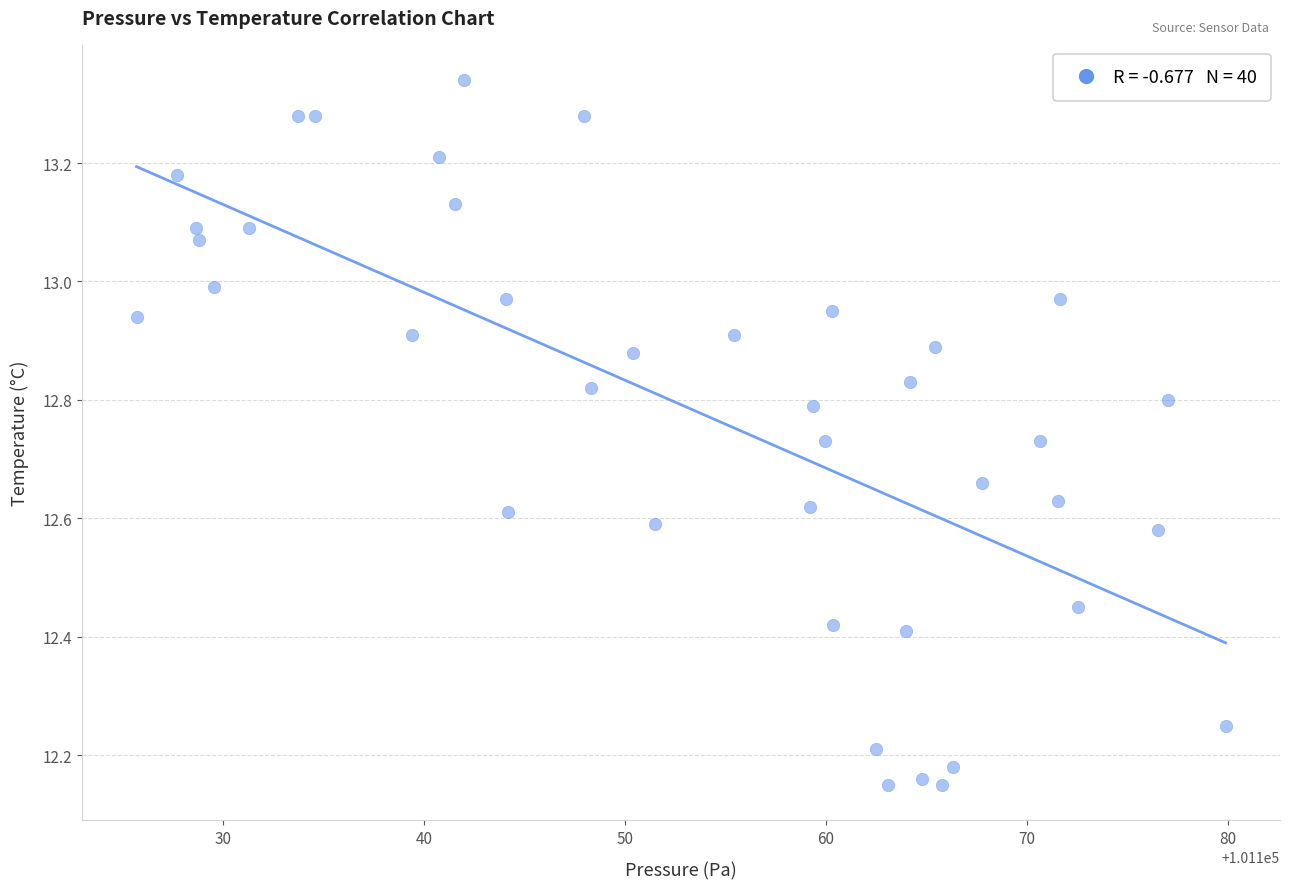

What is the range of Y values (max minus min)?

1.2